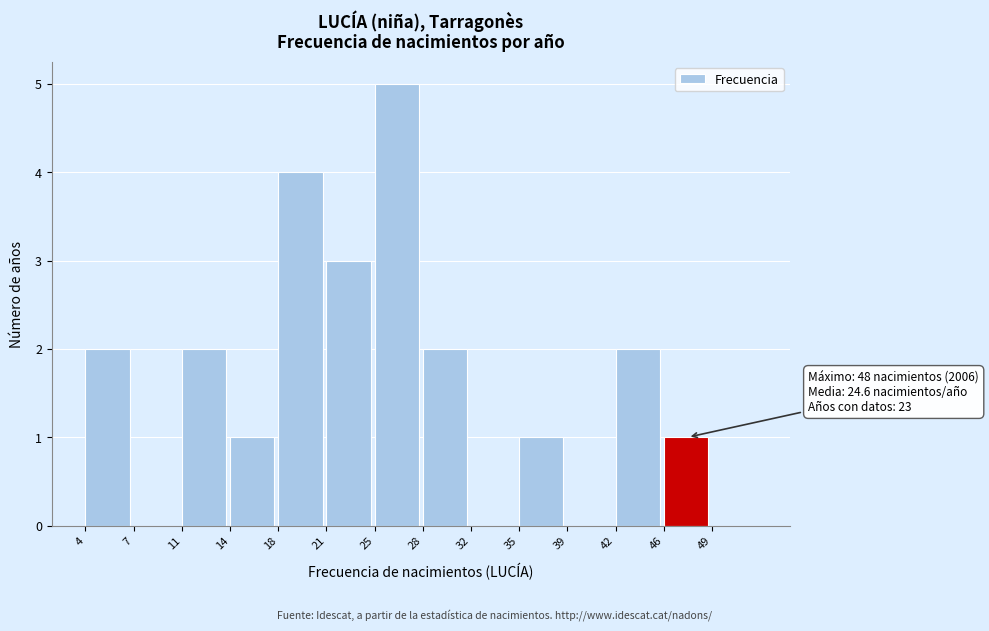

Which range on the x-axis has the tallest bar?

25.0 to 28.5